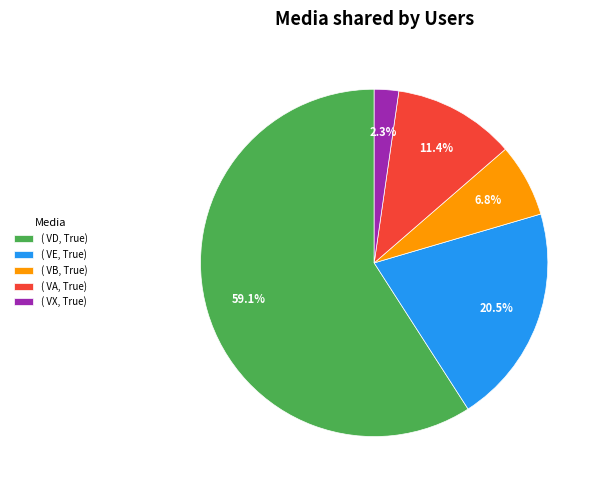

Which category has the biggest portion of the pie?

( VD, True)